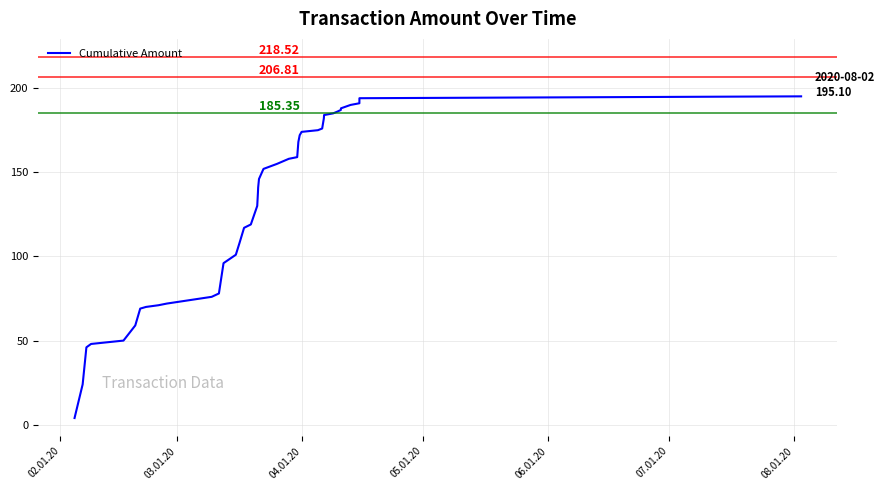

What is the difference between the maximum and minimum values?

191.1